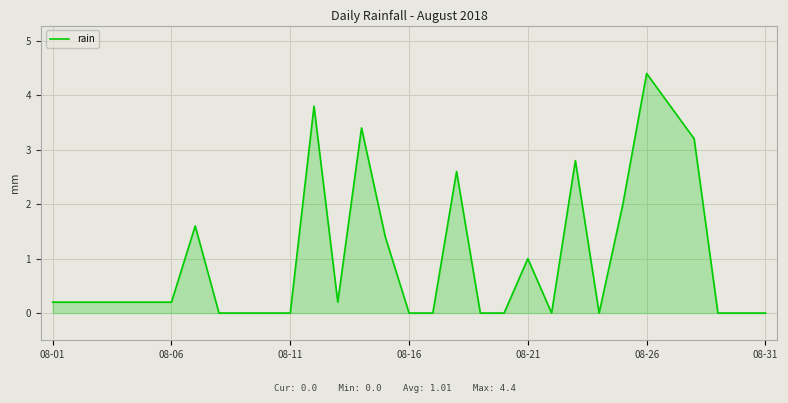

What is the difference between the maximum and minimum values?

4.4